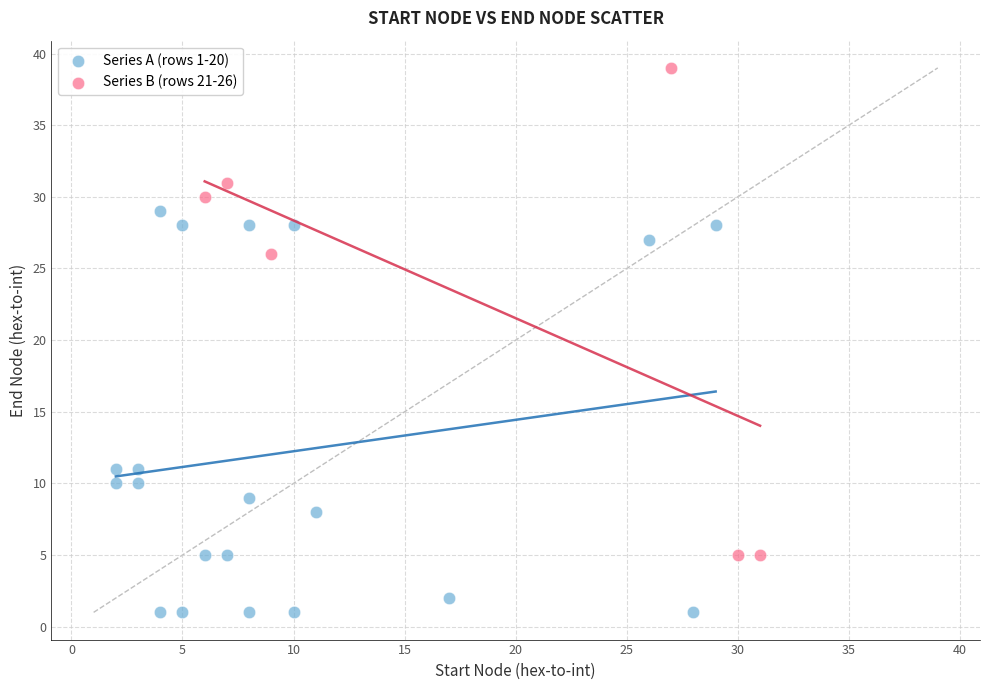

Which series has the largest Y range (max minus min)?

Series B (rows 21-26)